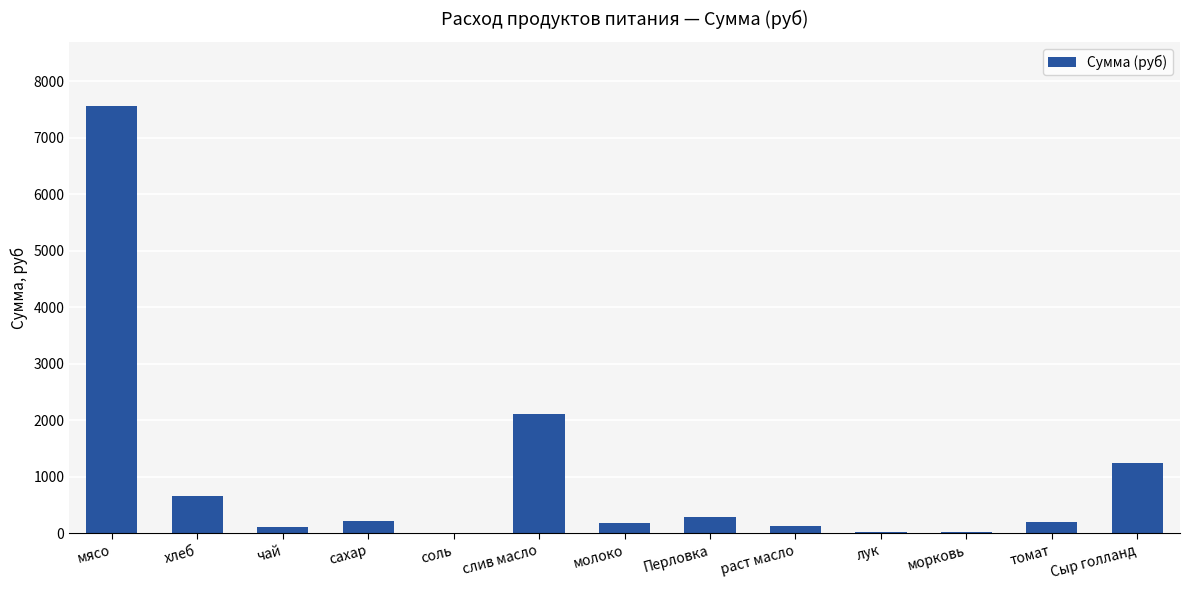

Count the number of categories in the chart.

13